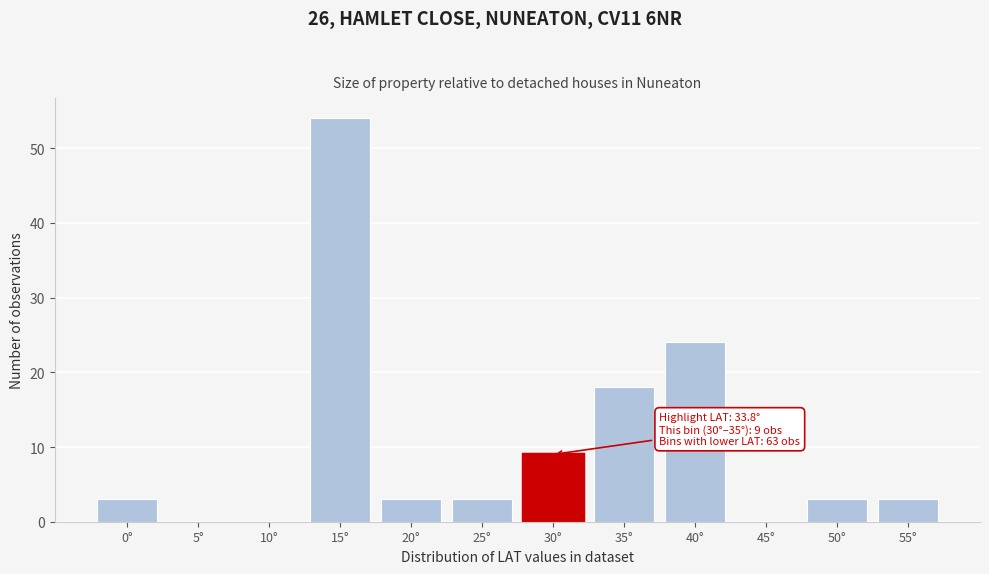

Reading left to right, list all the values displayed in this chart.

0°=3	5°=0	10°=0	15°=54	20°=3	25°=3	30°=9	35°=18	40°=24	45°=0	50°=3	55°=3